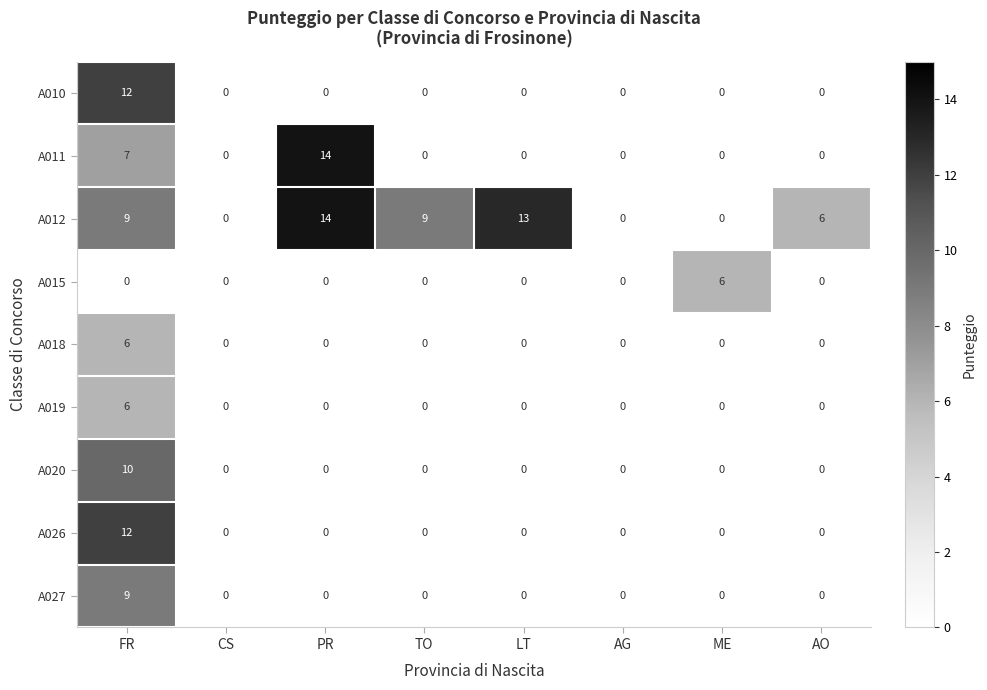

What is the difference between the highest and lowest values at PR?

14